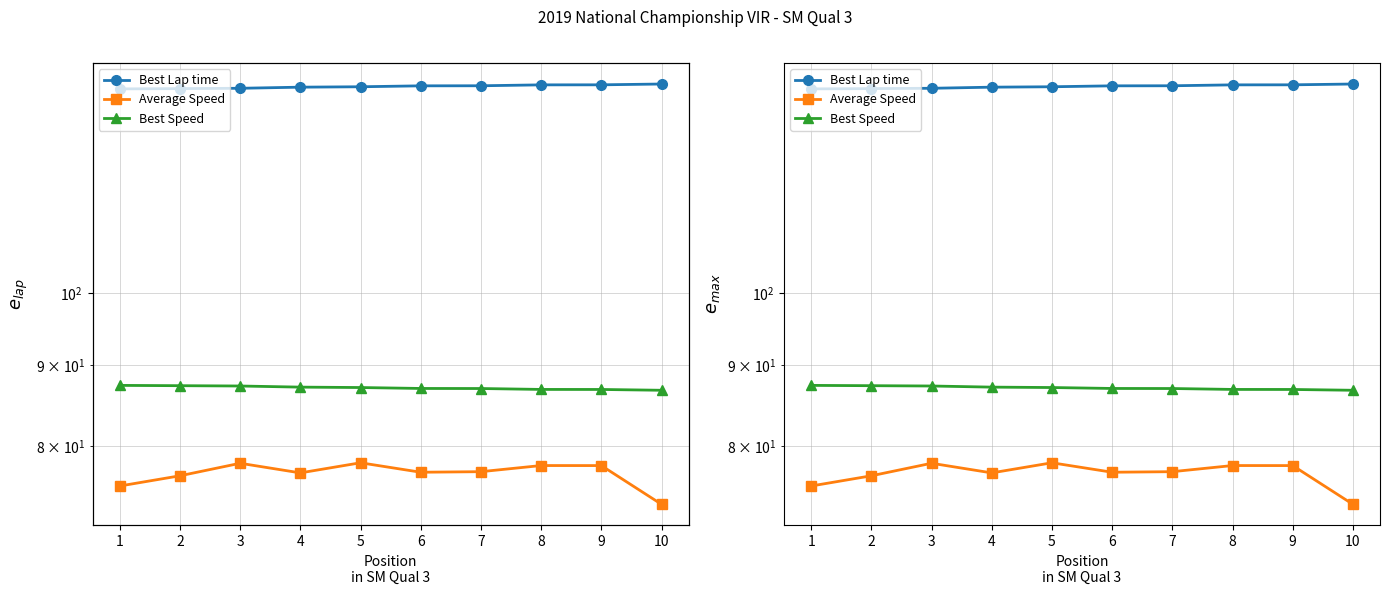

How many categories are shown in the chart?

10